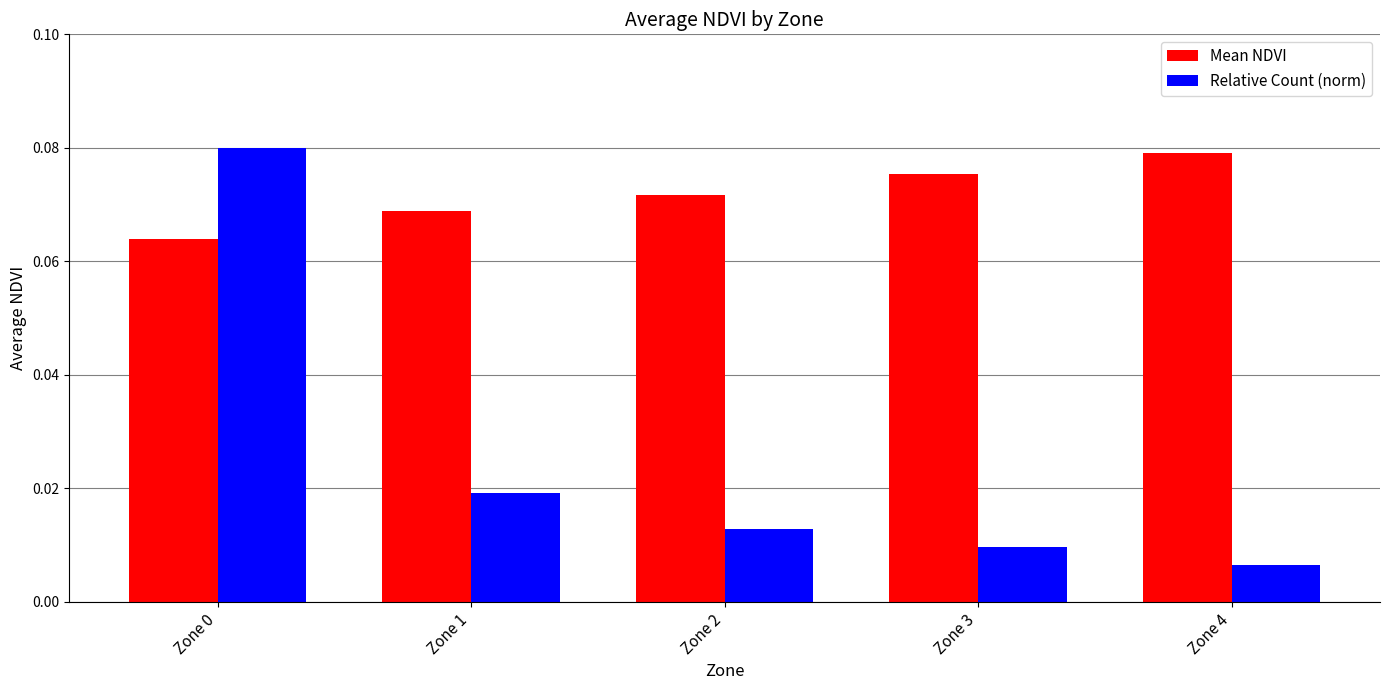

The Mean NDVI series shows 0.0 at Zone 4. True or false?

False